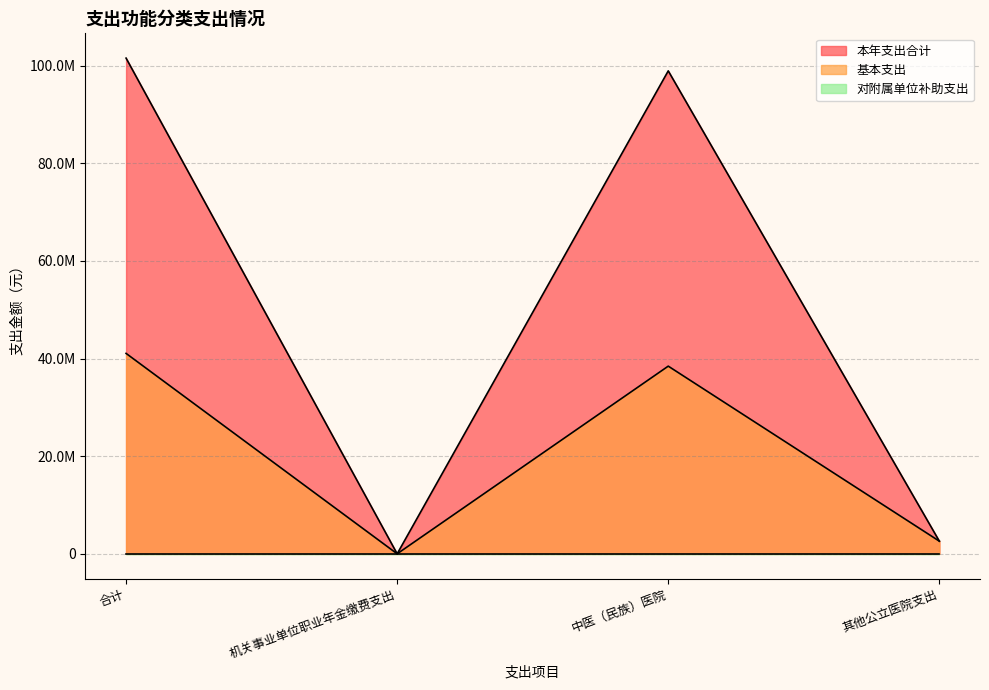

What is the value of the 本年支出合计 point at the 1st from the left?

101561653.5